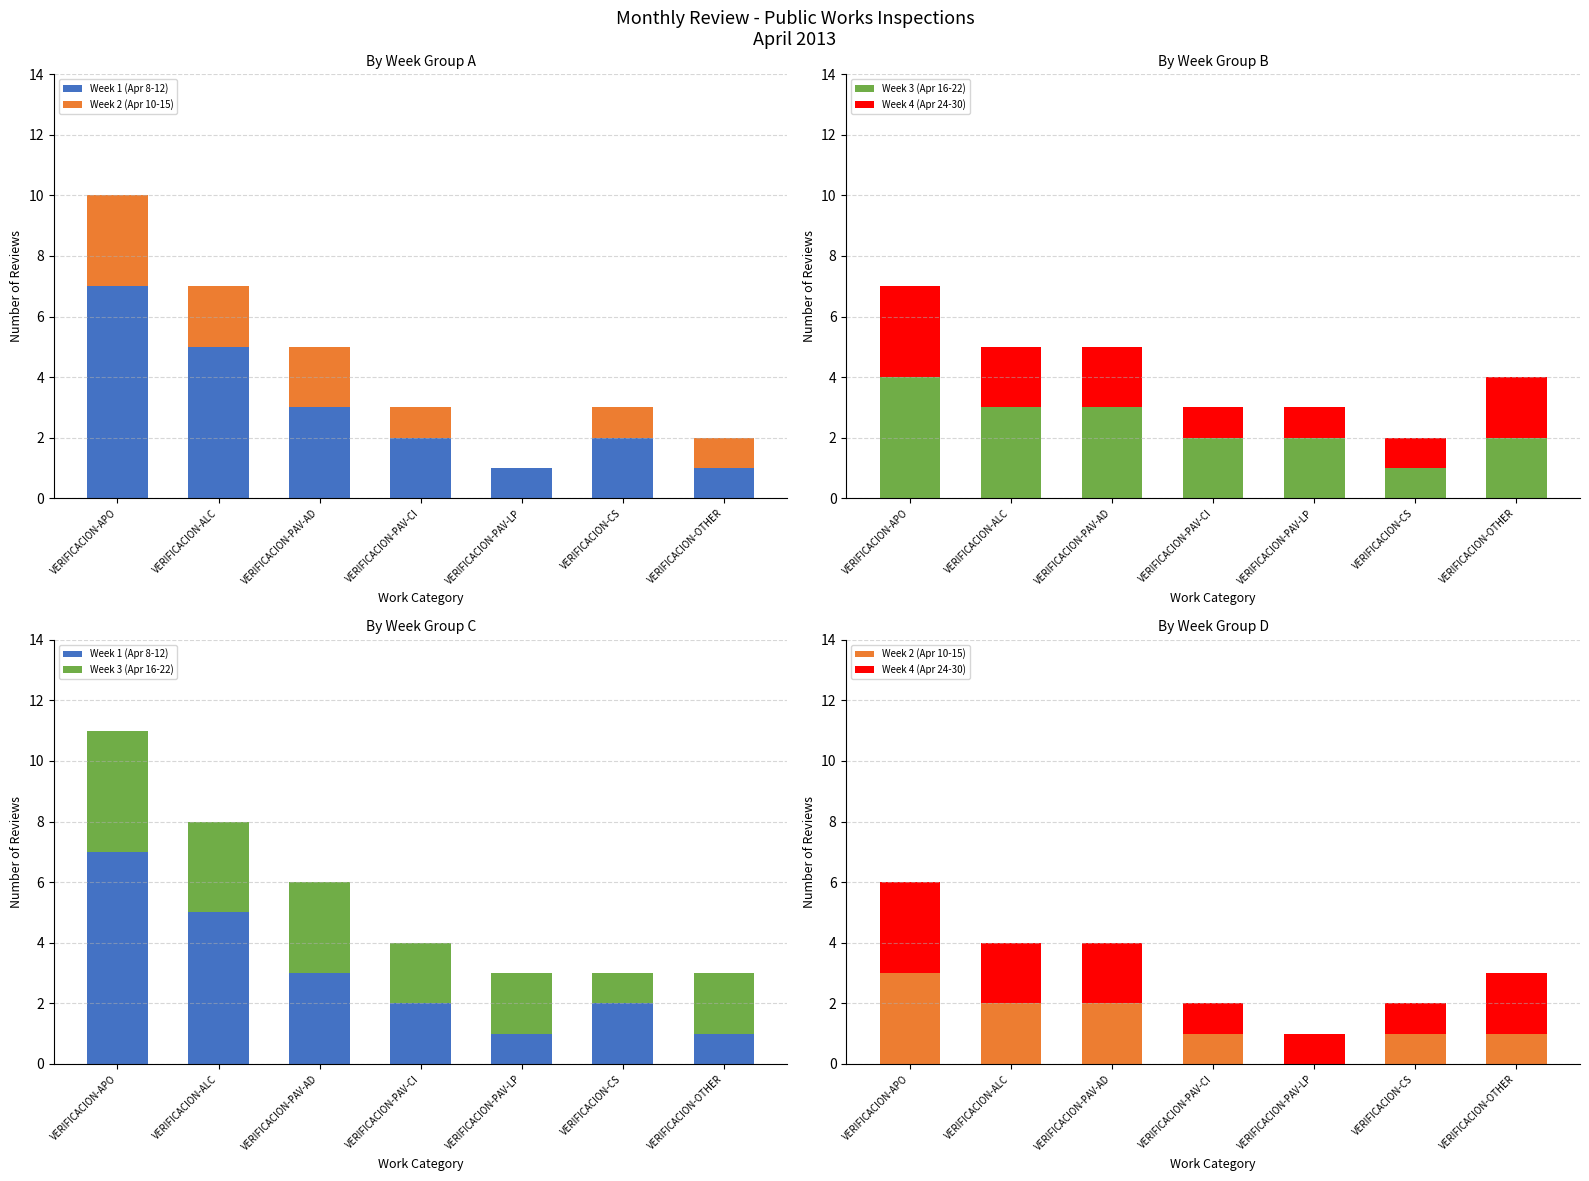

Reading left to right, list all the values displayed in this chart.

Week 1 (Apr 8-12): VERIFICACION-APO=7	VERIFICACION-ALC=5	VERIFICACION-PAV-AD=3	VERIFICACION-PAV-CI=2	VERIFICACION-PAV-LP=1	VERIFICACION-CS=2	VERIFICACION-OTHER=1
Week 2 (Apr 10-15): VERIFICACION-APO=3	VERIFICACION-ALC=2	VERIFICACION-PAV-AD=2	VERIFICACION-PAV-CI=1	VERIFICACION-PAV-LP=0	VERIFICACION-CS=1	VERIFICACION-OTHER=1
Week 3 (Apr 16-22): VERIFICACION-APO=4	VERIFICACION-ALC=3	VERIFICACION-PAV-AD=3	VERIFICACION-PAV-CI=2	VERIFICACION-PAV-LP=2	VERIFICACION-CS=1	VERIFICACION-OTHER=2
Week 4 (Apr 24-30): VERIFICACION-APO=3	VERIFICACION-ALC=2	VERIFICACION-PAV-AD=2	VERIFICACION-PAV-CI=1	VERIFICACION-PAV-LP=1	VERIFICACION-CS=1	VERIFICACION-OTHER=2